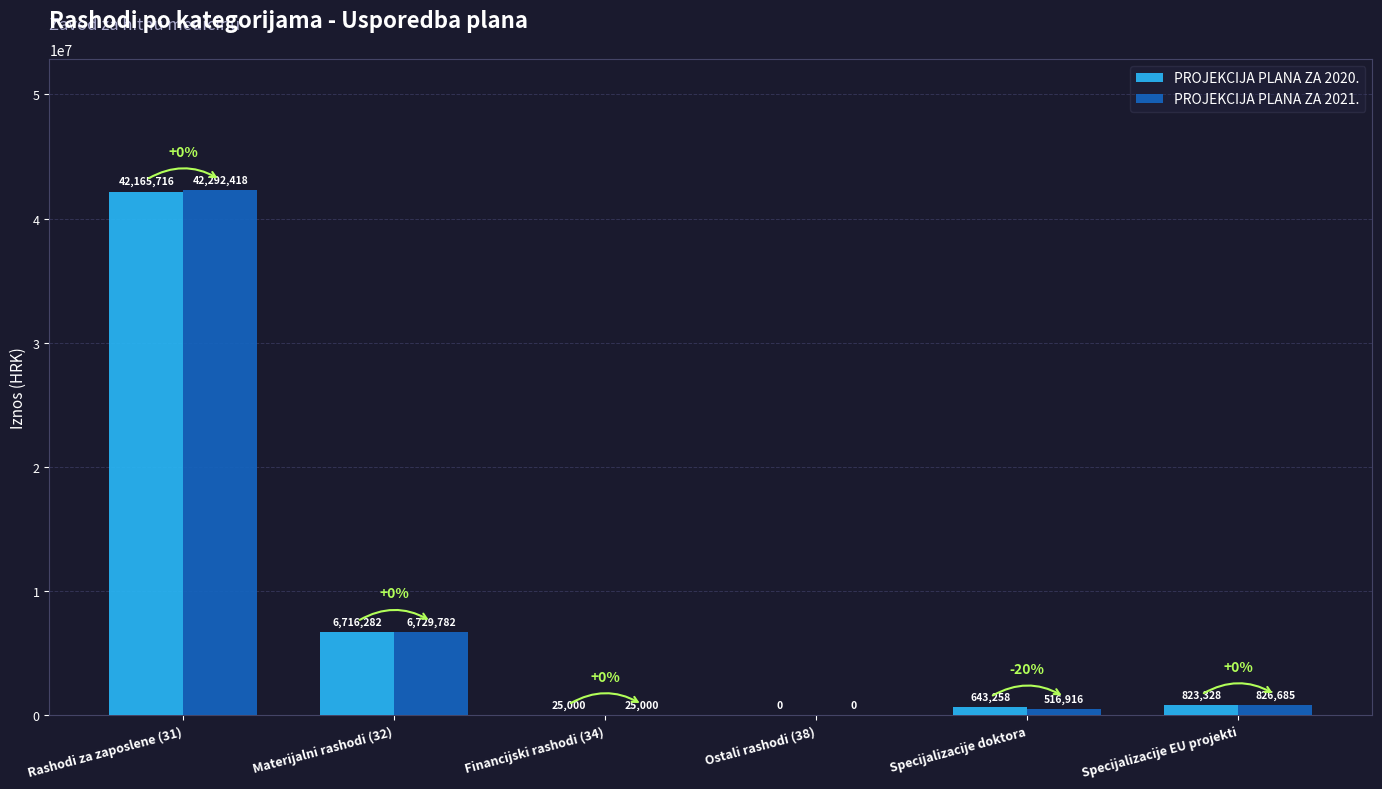

The value of PROJEKCIJA PLANA ZA 2021. at Ostali rashodi (38) is 0. True or false?

True